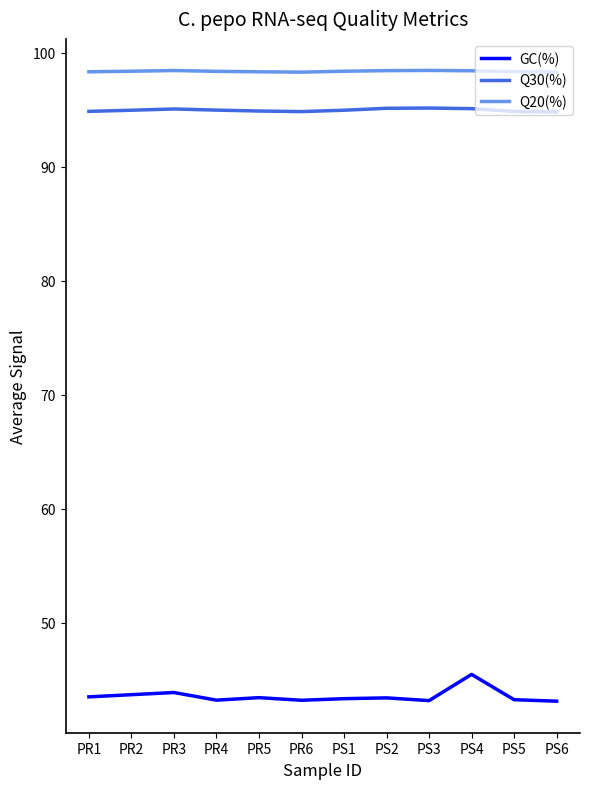

True or false: Q20(%) and Q30(%) cross at least once.

False